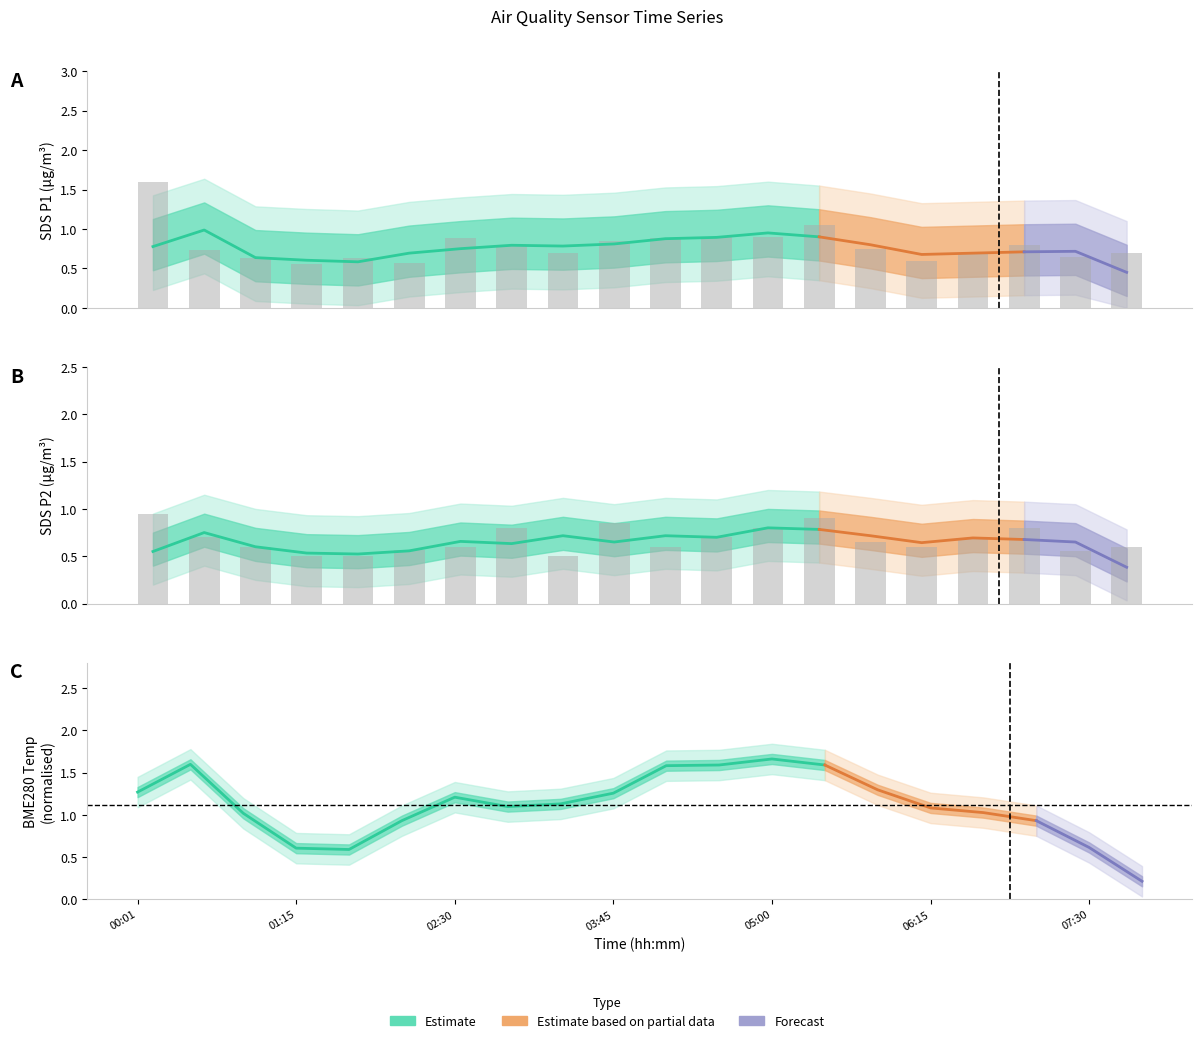

What is the difference between the highest and lowest values at 07:30?

0.1